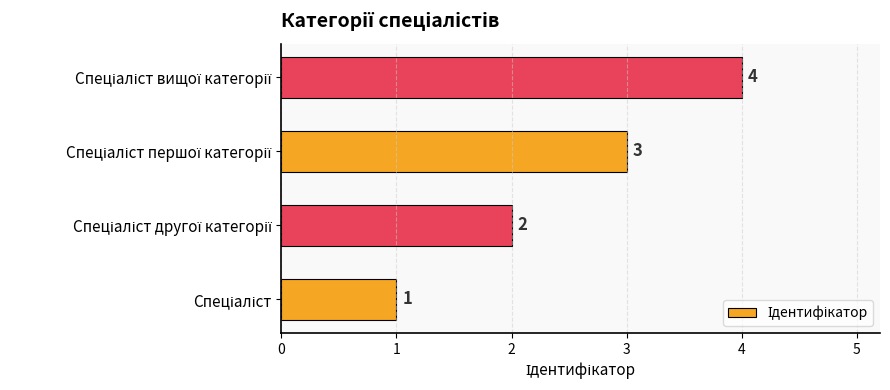

What is the smallest value displayed?

1